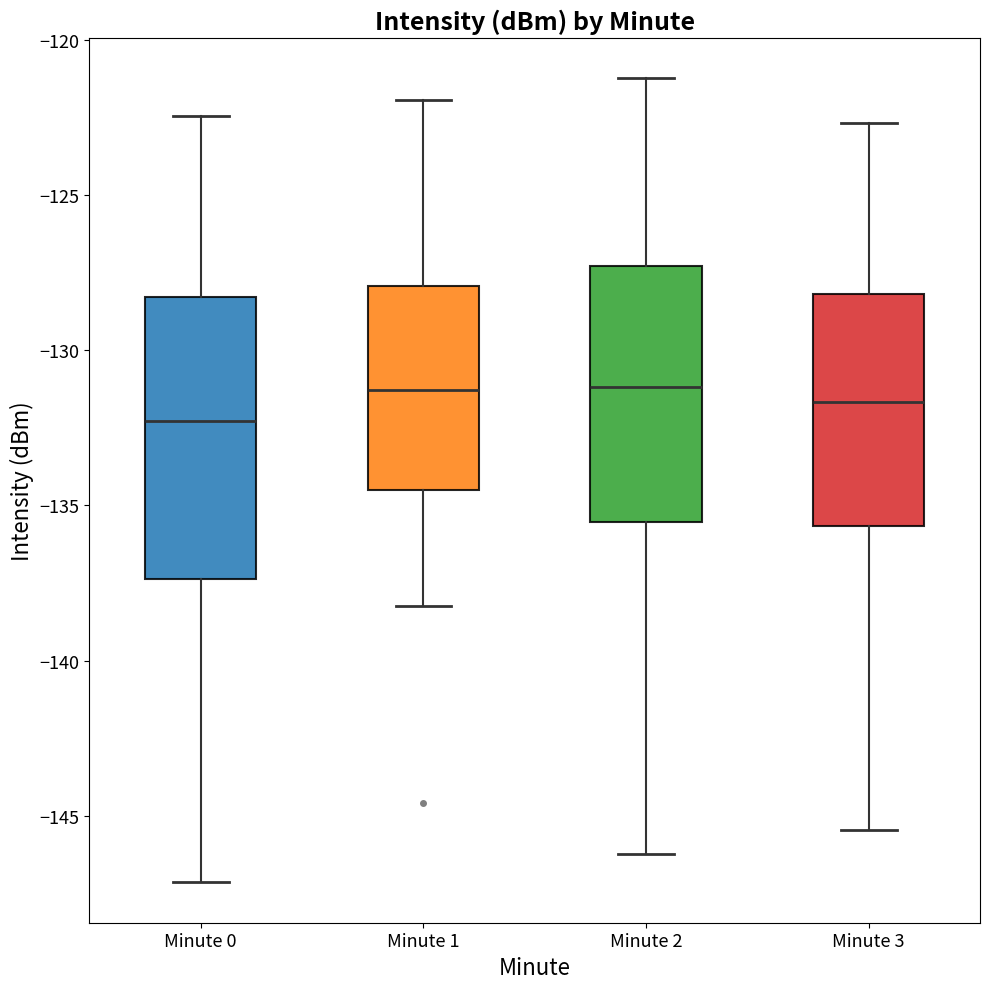

Which box's median line is the lowest?

Minute 0